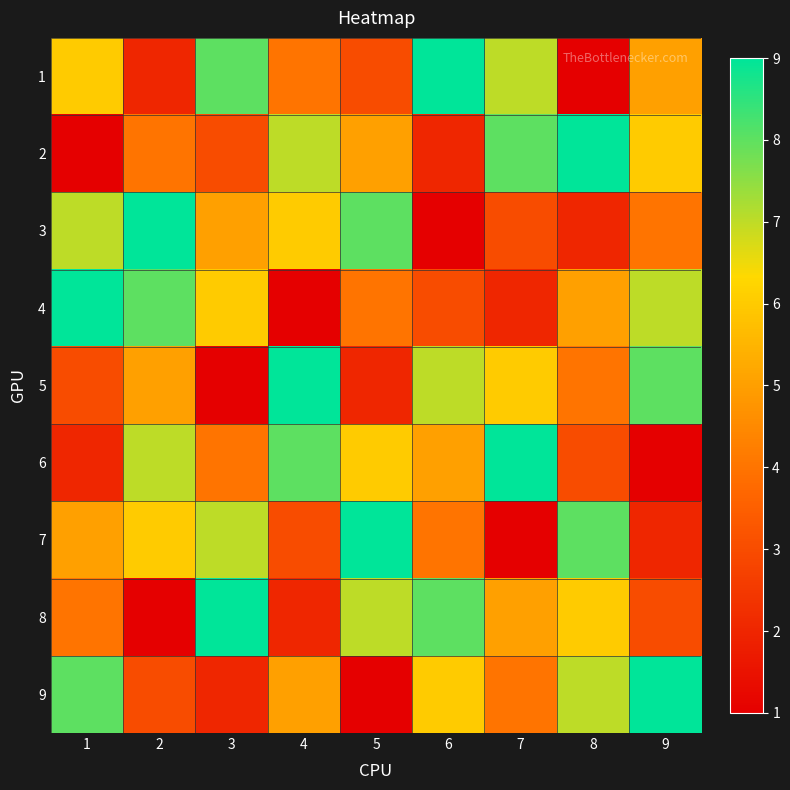

Which series has the largest total across all categories?

1